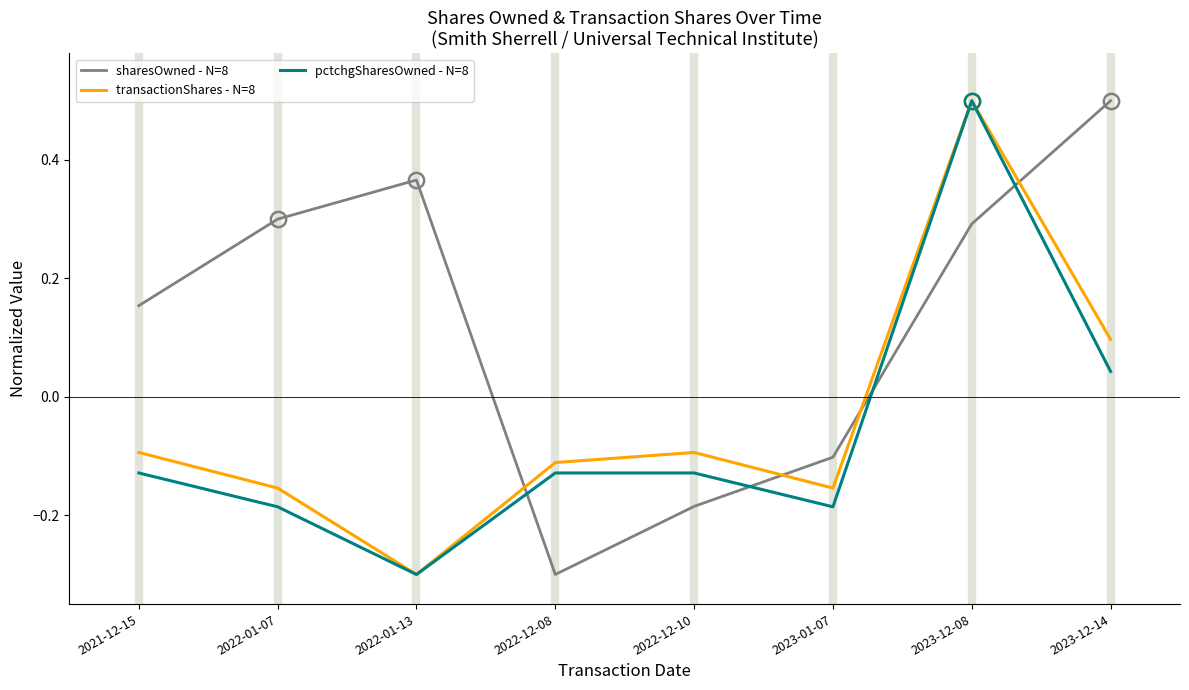

The value of sharesOwned - N=8 at 2022-01-07 is 0.1. True or false?

False